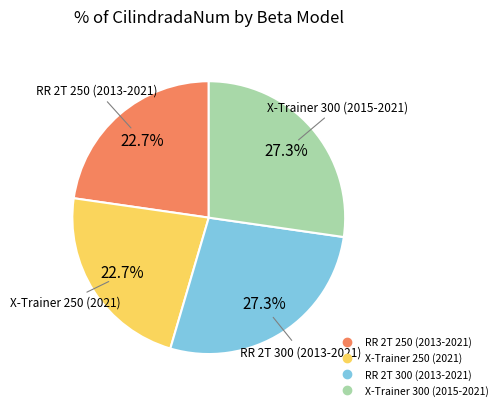

Is it true that X-Trainer 300 (2015-2021) is 14% of the pie?

False